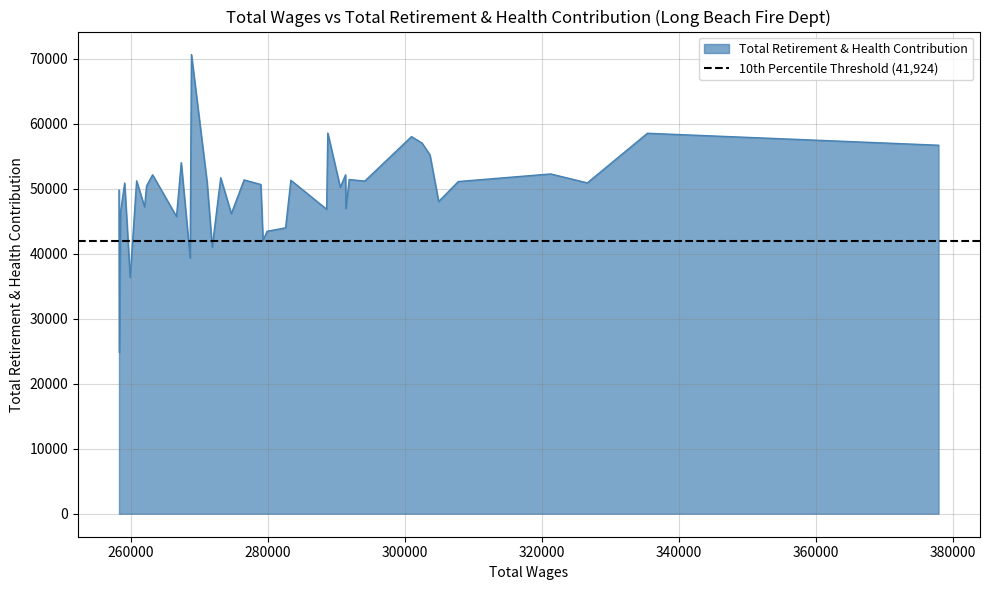

What is the minimum value for Total Retirement & Health Contribution?

24793